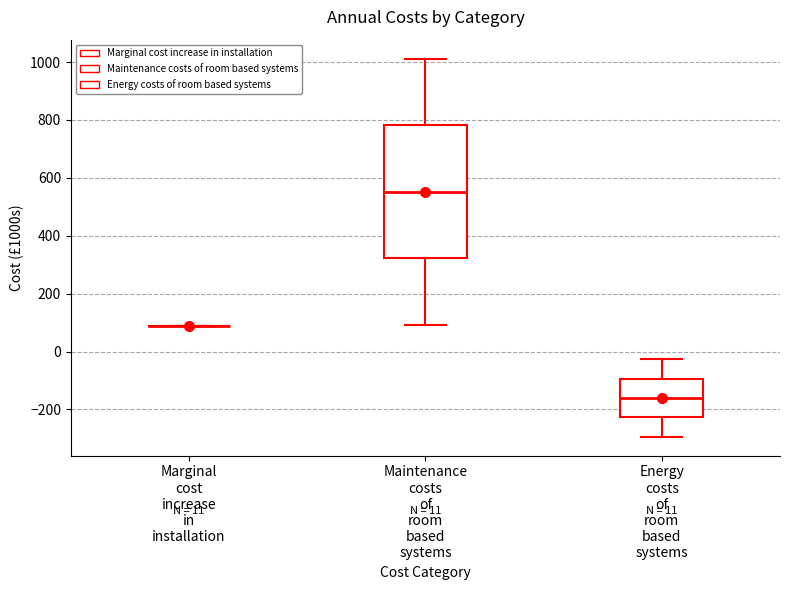

Which box is the tallest, from its lower edge to its upper edge?

Maintenance costs of room based systems